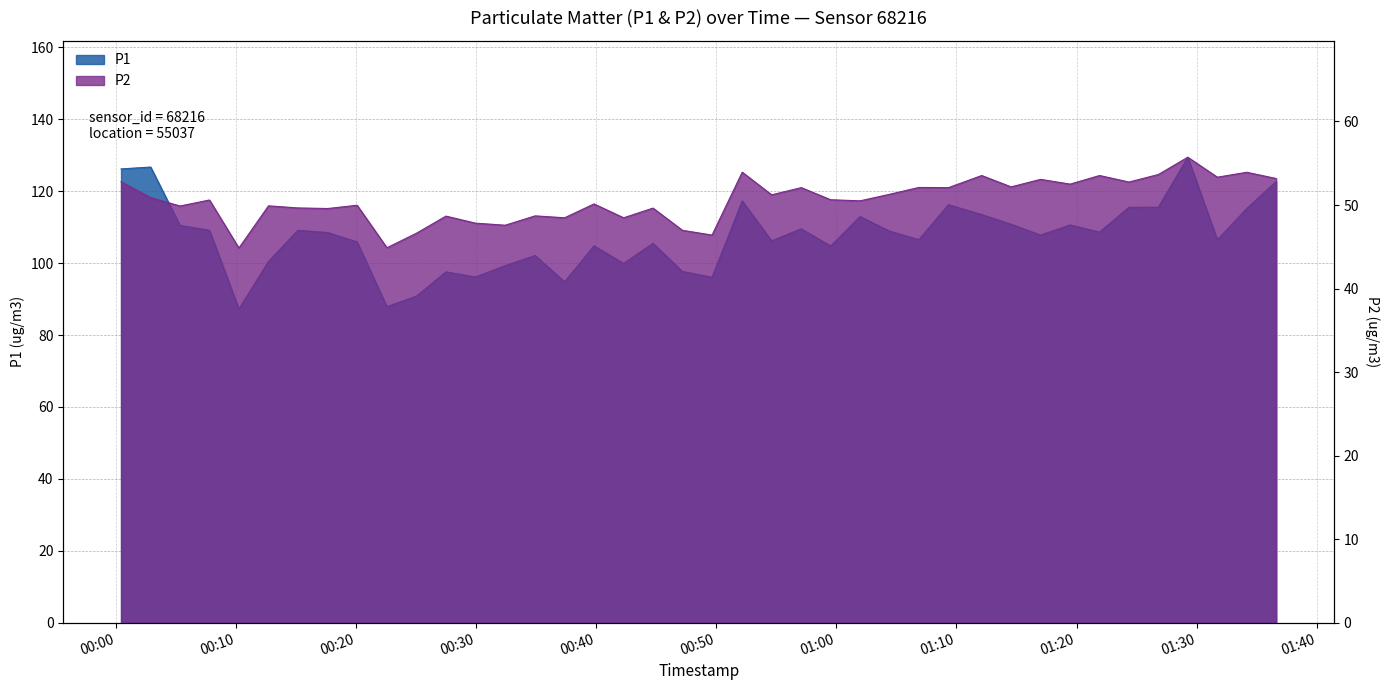

Reading left to right, list all the values displayed in this chart.

P1: 126.2	126.7	110.5	109.2	87.2	100.5	109.1	108.5	105.9	87.9	90.8	97.6	96.1	99.3	102.1	94.8	104.8	99.9	105.5	97.7	96.1	117.3	106.2	109.5	104.8	113.0	108.9	106.5	116.2	113.5	110.8	107.8	110.6	108.6	115.5	115.5	129.4	106.5	115.2	122.7
P2: 52.8	50.9	49.9	50.6	44.9	49.9	49.6	49.6	50.0	44.9	46.6	48.7	47.8	47.6	48.7	48.5	50.1	48.5	49.6	47.0	46.4	53.9	51.2	52.1	50.6	50.5	51.3	52.1	52.1	53.5	52.2	53.1	52.5	53.5	52.8	53.6	55.7	53.3	53.9	53.2